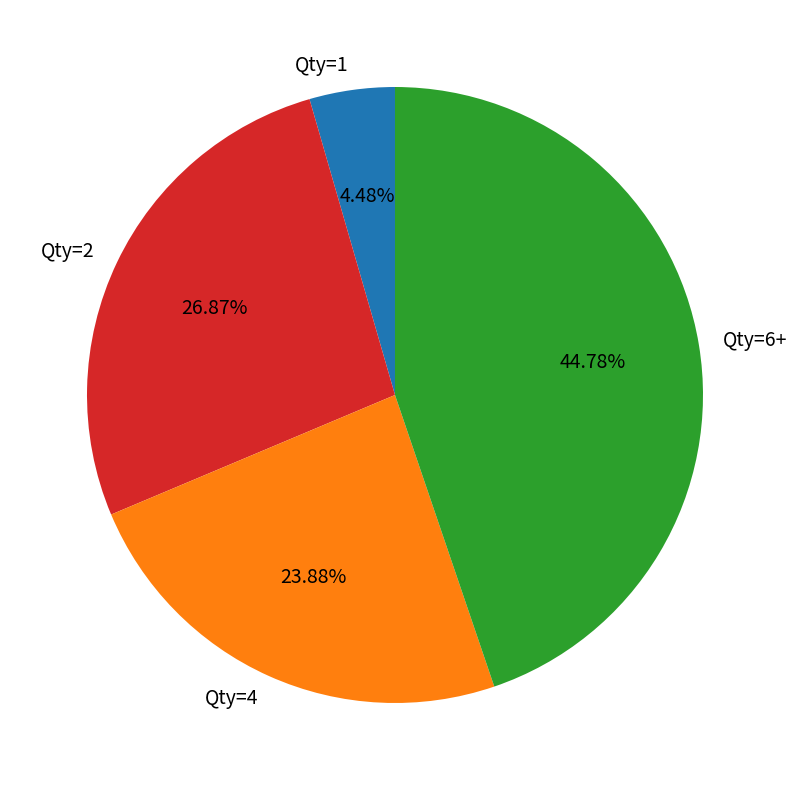

Is there a majority slice in this chart?

No